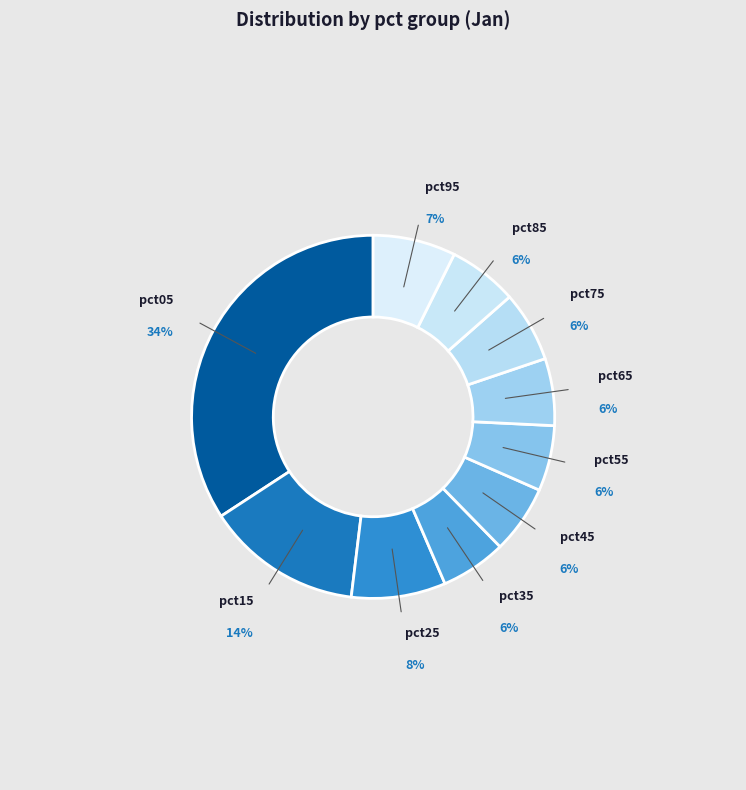

How many slices are in this pie chart?

10